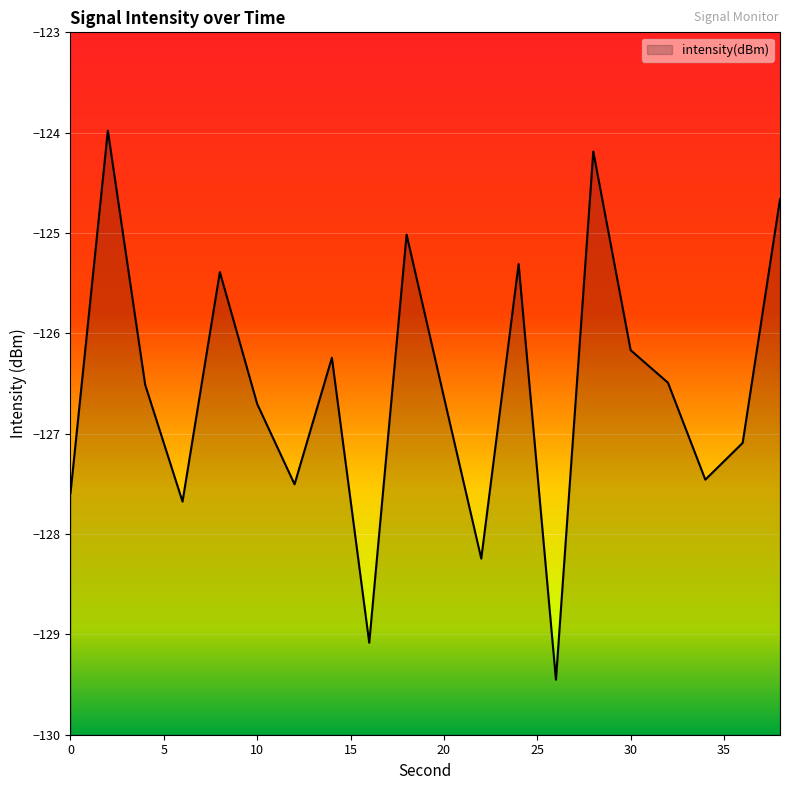

Reading left to right, extract all data points from this chart.

-127.6	-124.0	-126.5	-127.7	-125.4	-126.7	-127.5	-126.2	-129.1	-125.0	-126.6	-128.2	-125.3	-129.5	-124.2	-126.2	-126.5	-127.5	-127.1	-124.7